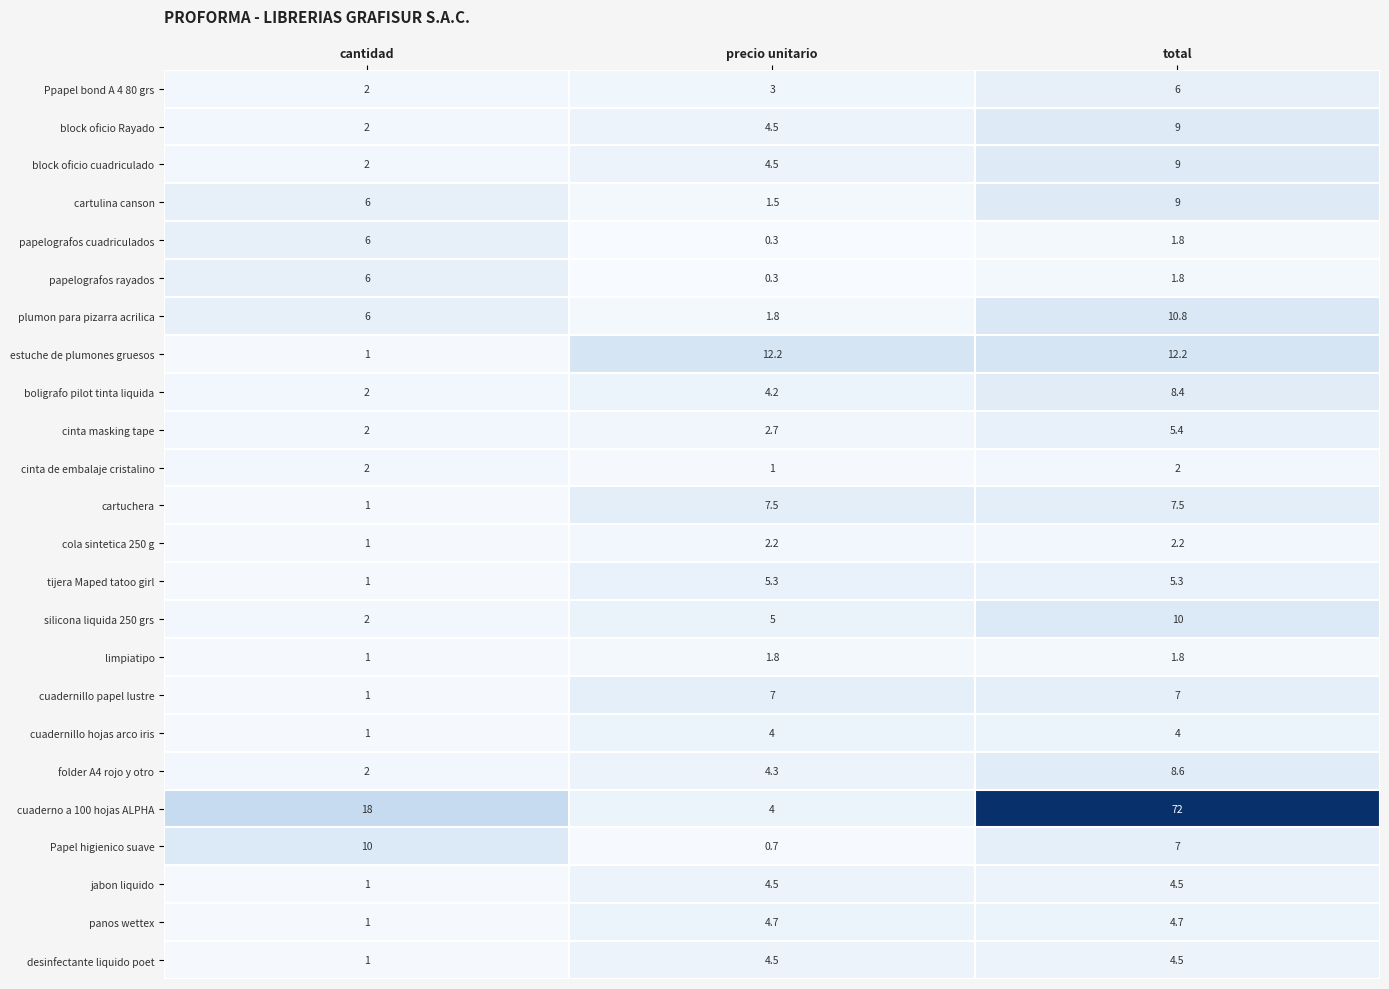

What is the spread (max minus min) of values at precio unitario?

11.9